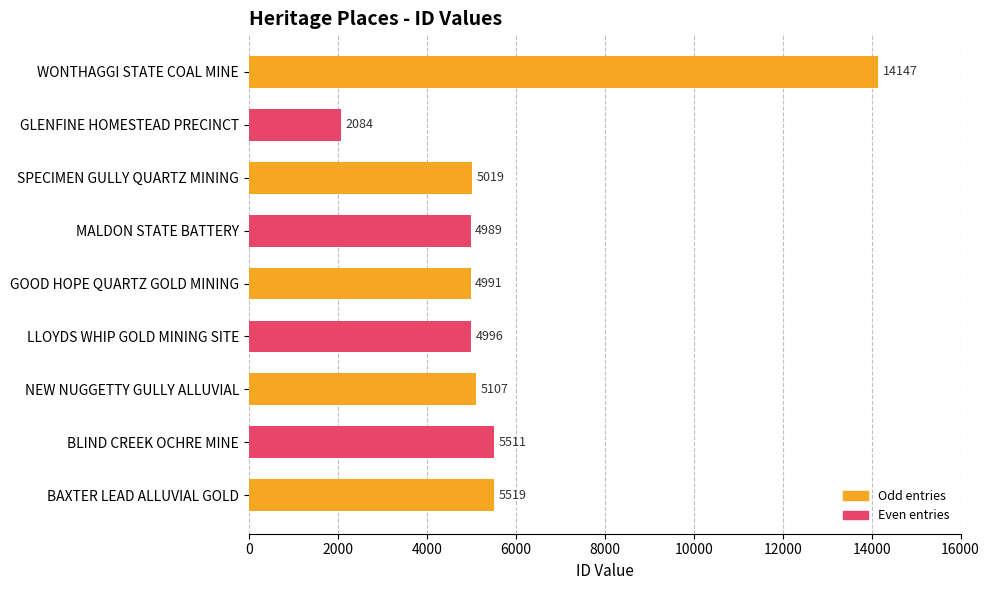

Is it true that the value at BLIND CREEK OCHRE MINE is 2012?

False